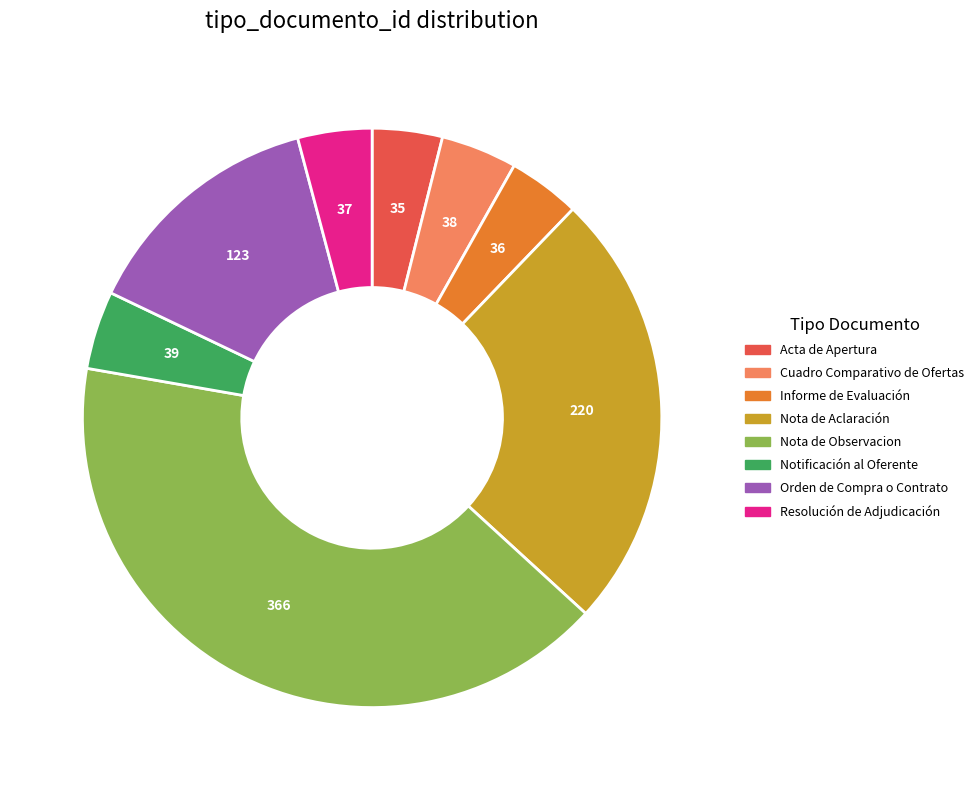

How many slices are in this pie chart?

8